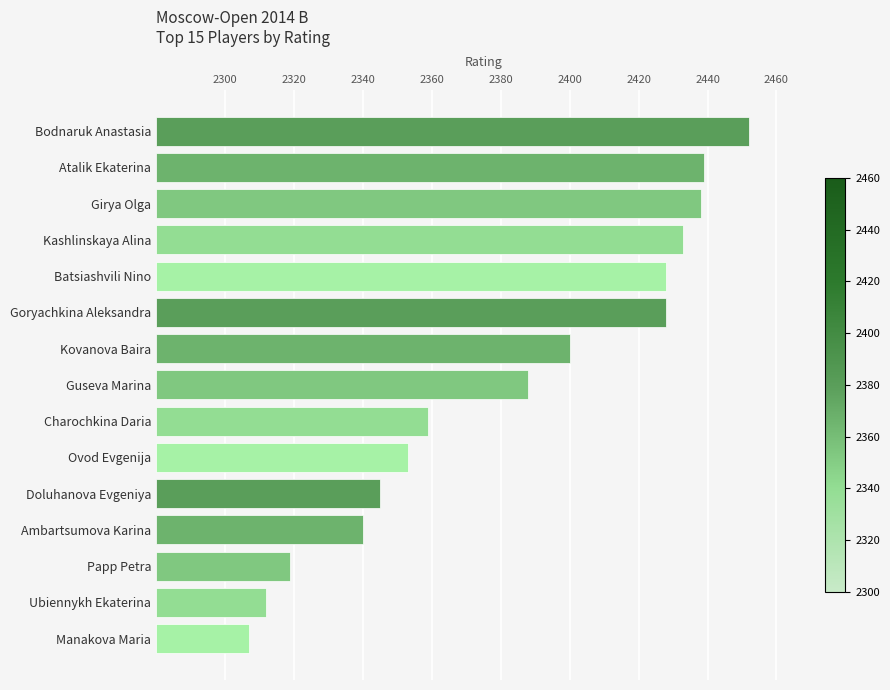

Read the value at Batsiashvili Nino.

148